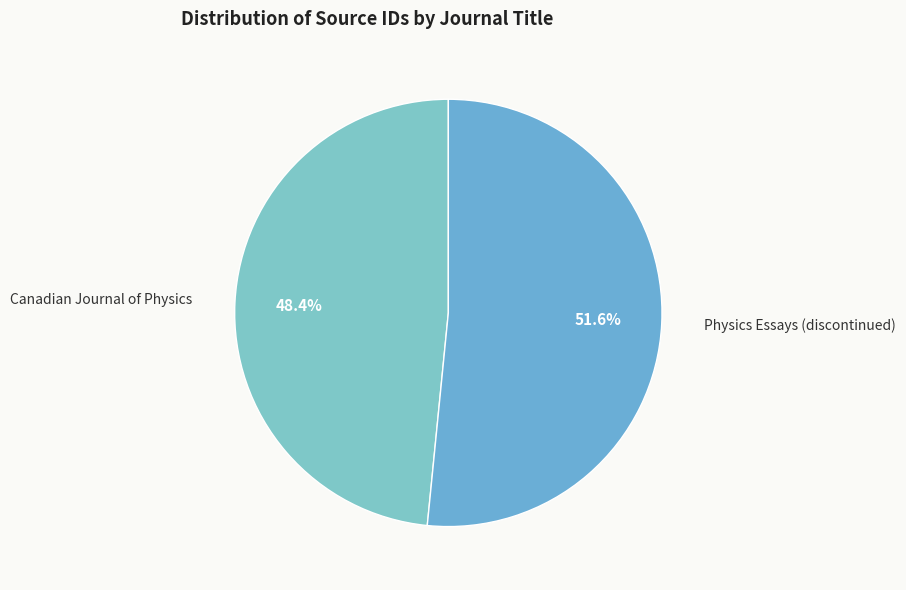

Which slice is the smallest?

Canadian Journal of Physics